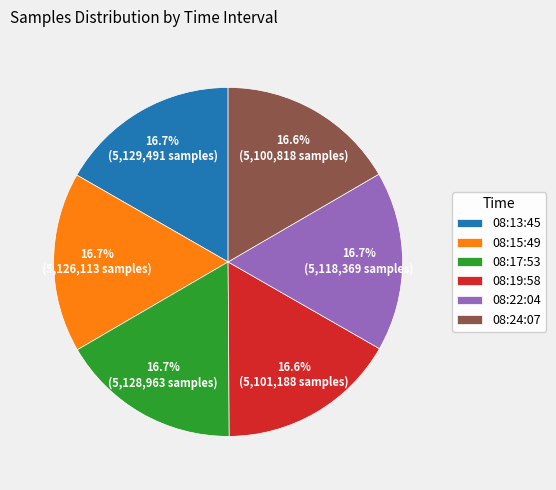

Do 08:15:49 and 08:24:07 together represent more than half of the pie?

No